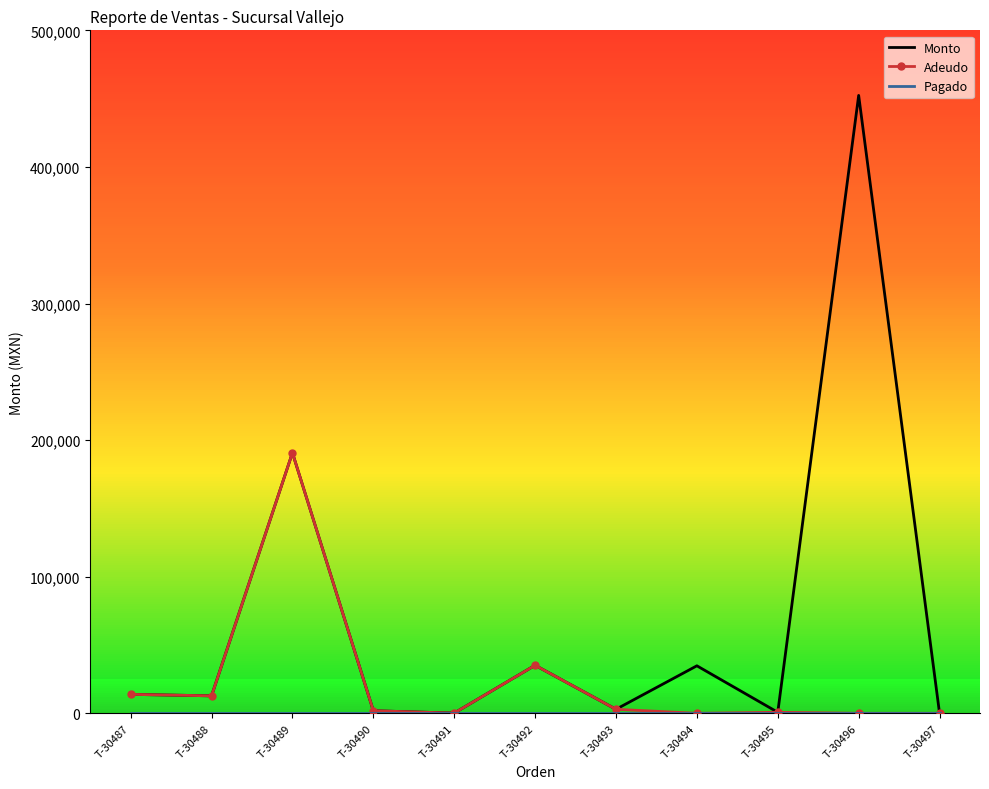

Reading left to right, transcribe all the data shown in this chart.

Monto: 13872.0	12785.4	190688.8	1890.0	147.0	35156.0	2935.0	34778.8	744.8	452356.0	0.0
Adeudo: 13872.0	12785.4	190688.8	1890.0	147.0	35156.0	2935.0	0.0	744.8	0.0	0.0
Pagado: 0.0	0.0	0.0	0.0	0.0	0.0	0.0	0.0	0.0	0.0	0.0